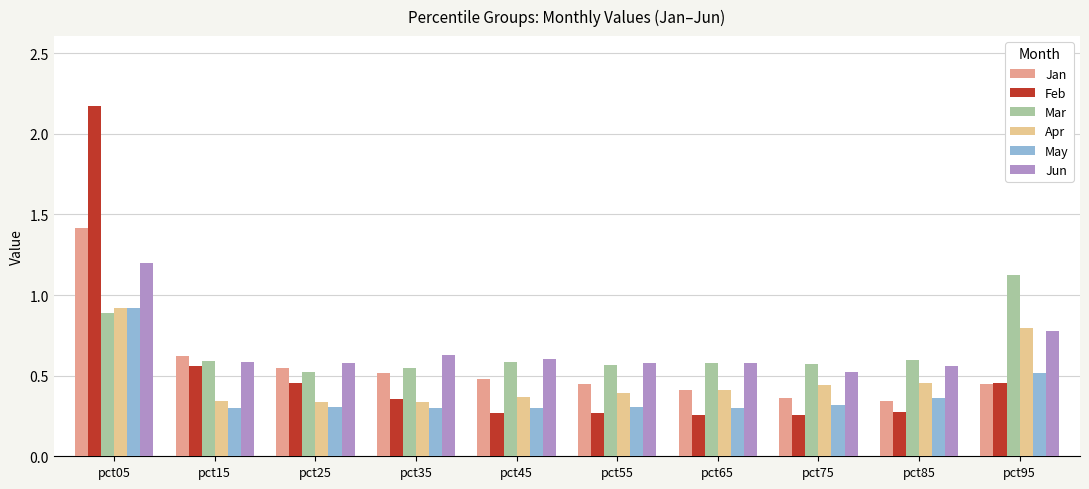

Does the chart contain any negative values?

No